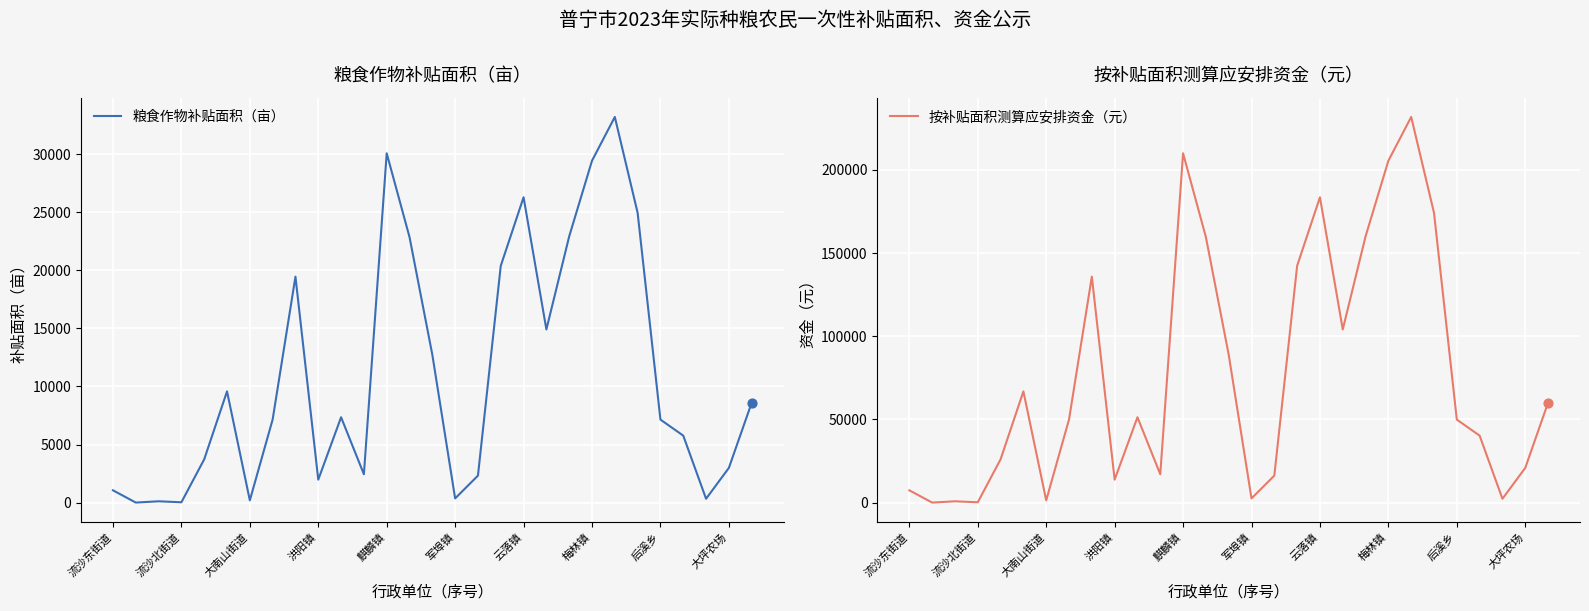

What is the total value across all series at 23?

199177